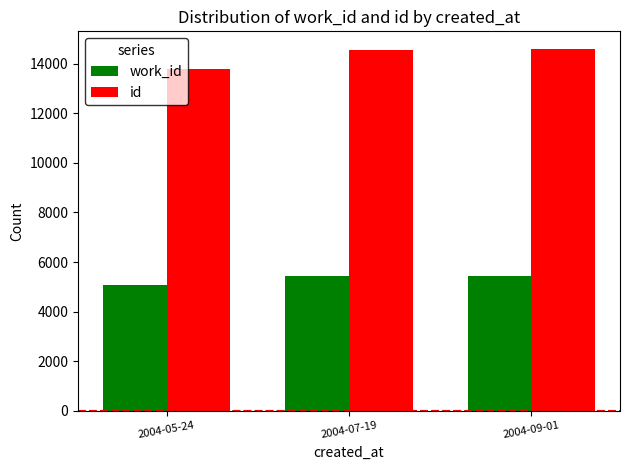

The work_id series shows 1738 at 2004-07-19. True or false?

False